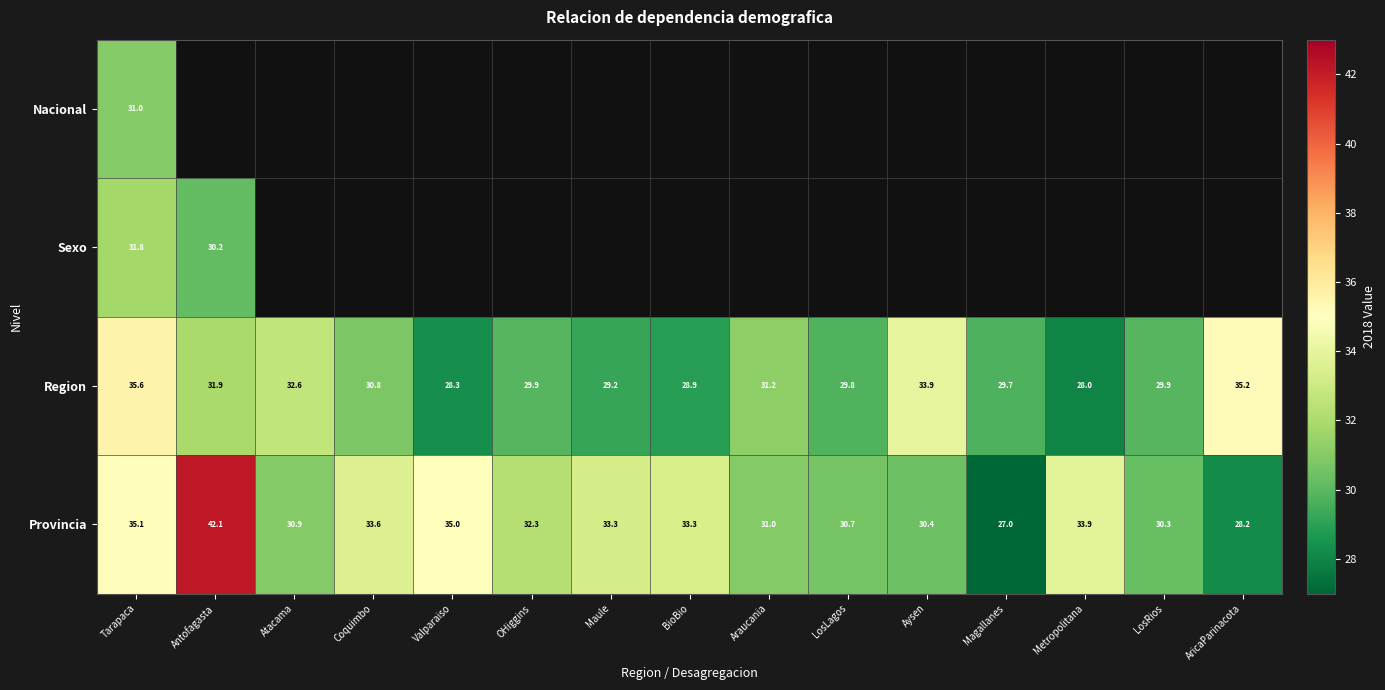

At which label does Provincia reach its peak?

Antofagasta